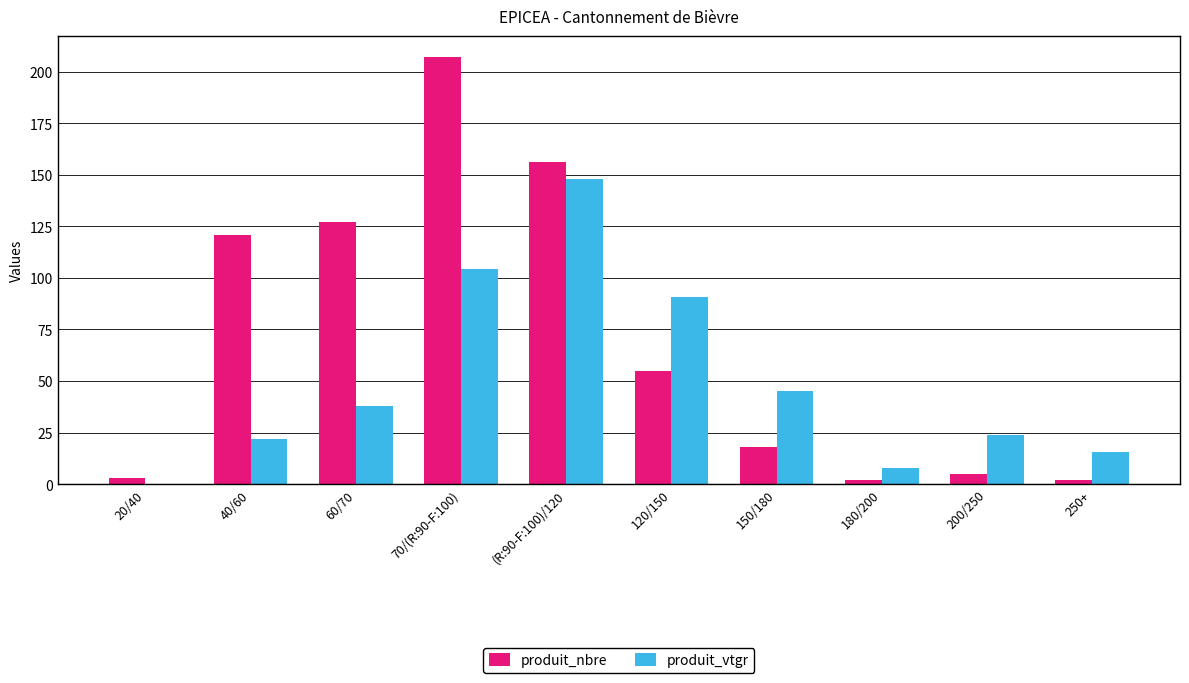

How many groups of bars are there?

10